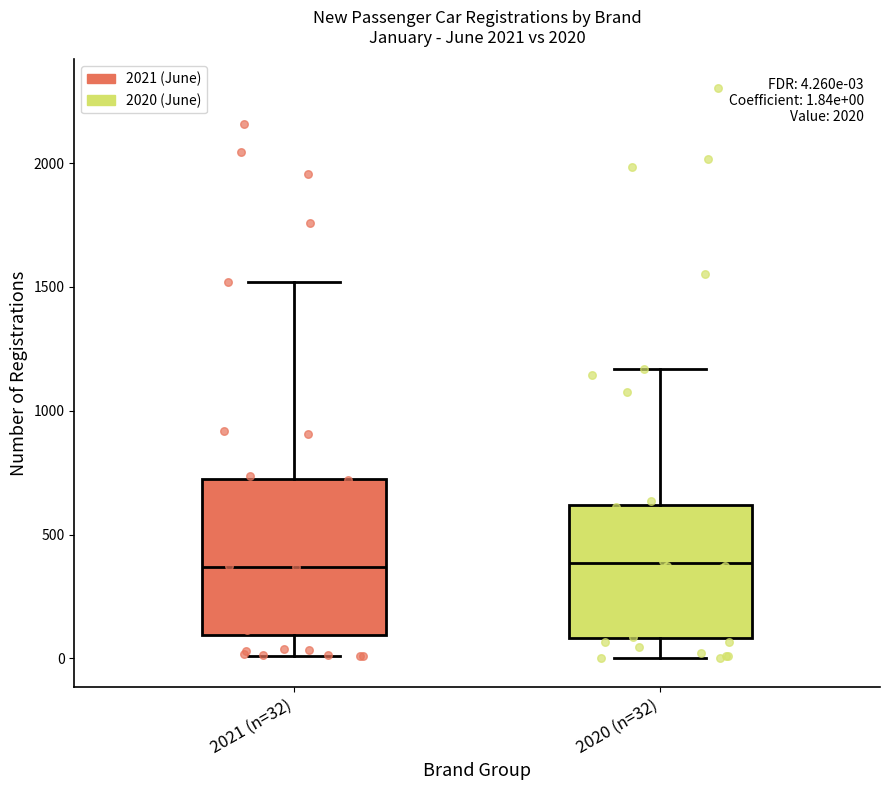

Which box is the tallest, from its lower edge to its upper edge?

2021 (n=32)